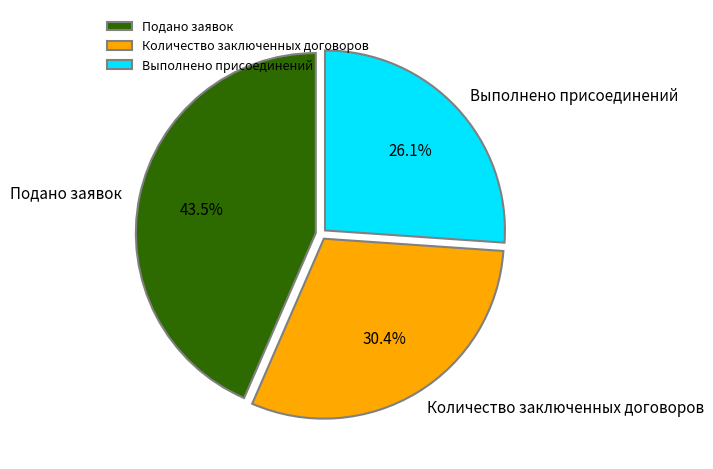

Does Количество заключенных договоров account for over 50% of the chart?

No